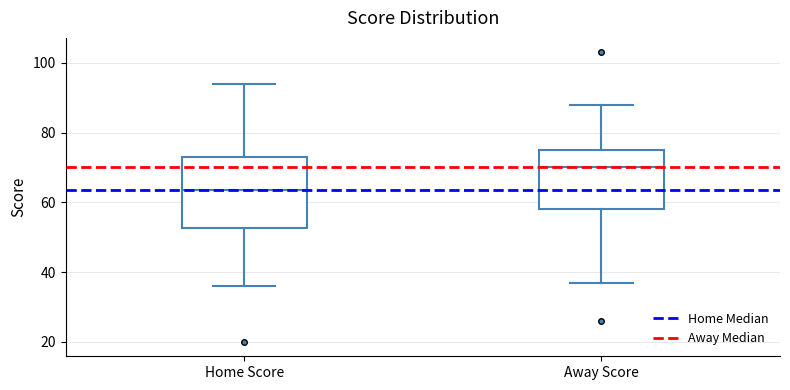

Reading left to right, transcribe this box plot: for each box, give where its median line is, the range the box spans, and where its two whiskers end, as read against the y-axis. The values are not printed on the chart, so give them approximately, as read against the axis.

Home Score: median 64, box 52 to 74, whiskers 36 to 94
Away Score: median 70, box 58 to 76, whiskers 38 to 88